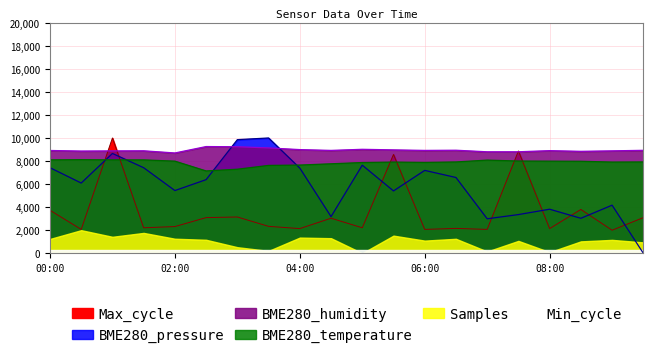

What is the value of the BME280_humidity point at the 5th from the left?

8700.0